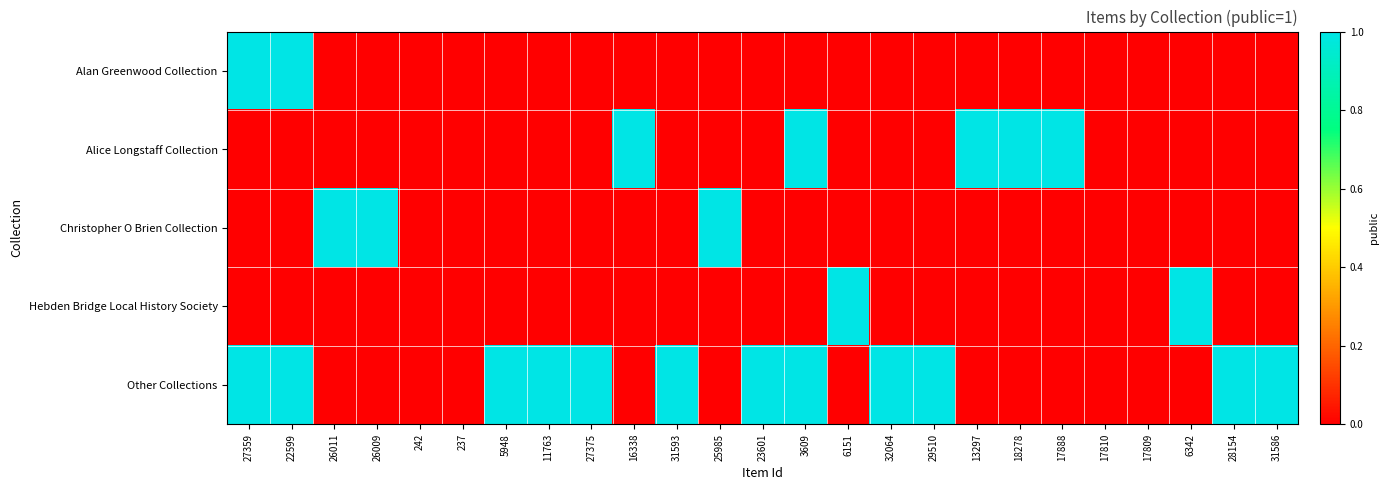

Reading left to right, list all the values displayed in this chart.

Alan Greenwood Collection: 27359=1	22599=1	26011=0	26009=0	242=0	237=0	5948=0	11763=0	27375=0	16338=0	31593=0	25985=0	23601=0	3609=0	6151=0	32064=0	29510=0	13297=0	18278=0	17888=0	17810=0	17809=0	6342=0	28154=0	31586=0
Alice Longstaff Collection: 27359=0	22599=0	26011=0	26009=0	242=0	237=0	5948=0	11763=0	27375=0	16338=1	31593=0	25985=0	23601=0	3609=1	6151=0	32064=0	29510=0	13297=1	18278=1	17888=1	17810=0	17809=0	6342=0	28154=0	31586=0
Christopher O Brien Collection: 27359=0	22599=0	26011=1	26009=1	242=0	237=0	5948=0	11763=0	27375=0	16338=0	31593=0	25985=1	23601=0	3609=0	6151=0	32064=0	29510=0	13297=0	18278=0	17888=0	17810=0	17809=0	6342=0	28154=0	31586=0
Hebden Bridge Local History Society: 27359=0	22599=0	26011=0	26009=0	242=0	237=0	5948=0	11763=0	27375=0	16338=0	31593=0	25985=0	23601=0	3609=0	6151=1	32064=0	29510=0	13297=0	18278=0	17888=0	17810=0	17809=0	6342=1	28154=0	31586=0
Other Collections: 27359=1	22599=1	26011=0	26009=0	242=0	237=0	5948=1	11763=1	27375=1	16338=0	31593=1	25985=0	23601=1	3609=1	6151=0	32064=1	29510=1	13297=0	18278=0	17888=0	17810=0	17809=0	6342=0	28154=1	31586=1